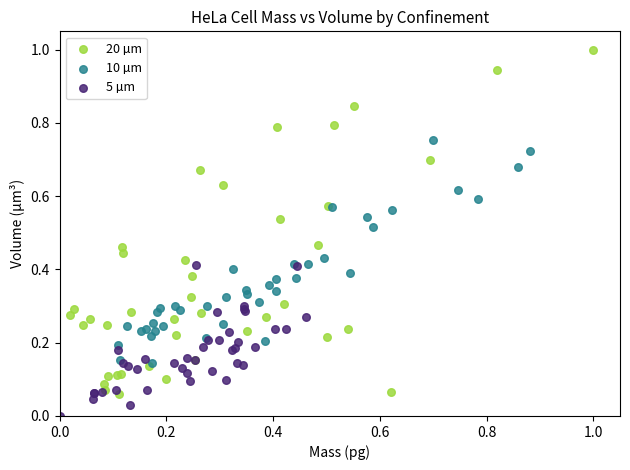

Which series contains the highest Y value?

20 µm